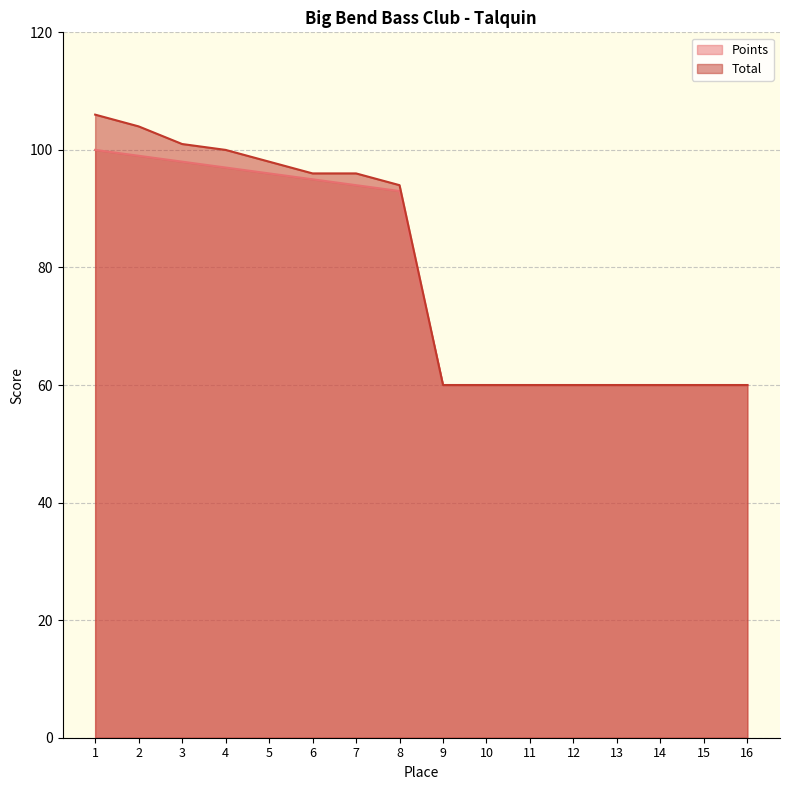

True or false: Total and Points intersect in this chart.

False